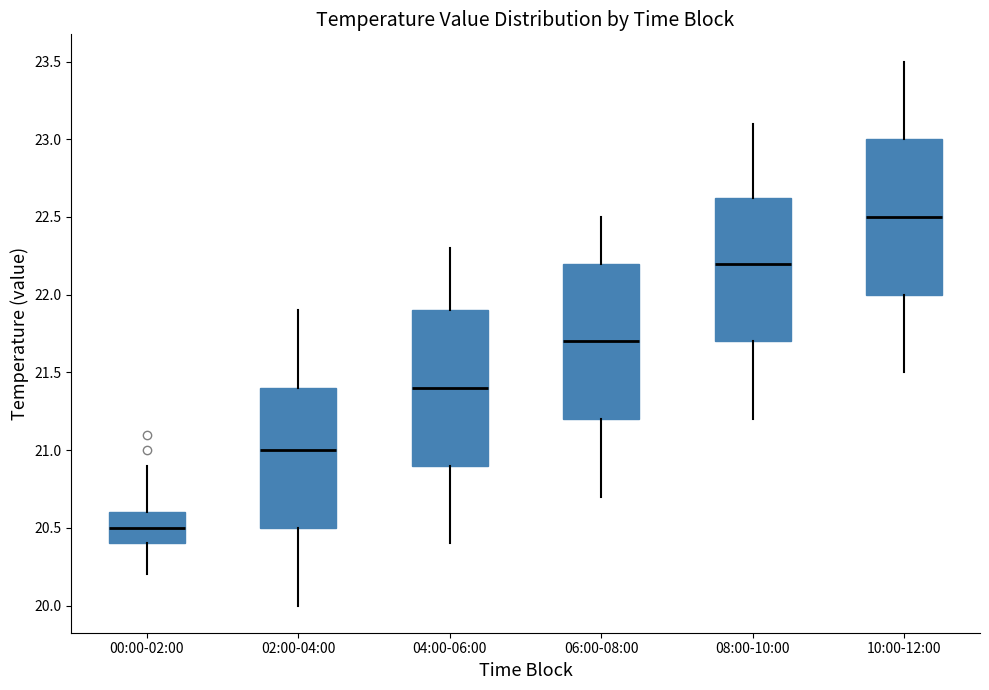

Where does the upper whisker of the box for 10:00-12:00 end on the y-axis? The values are not printed on the chart, so give them approximately, as read against the axis.

23.50